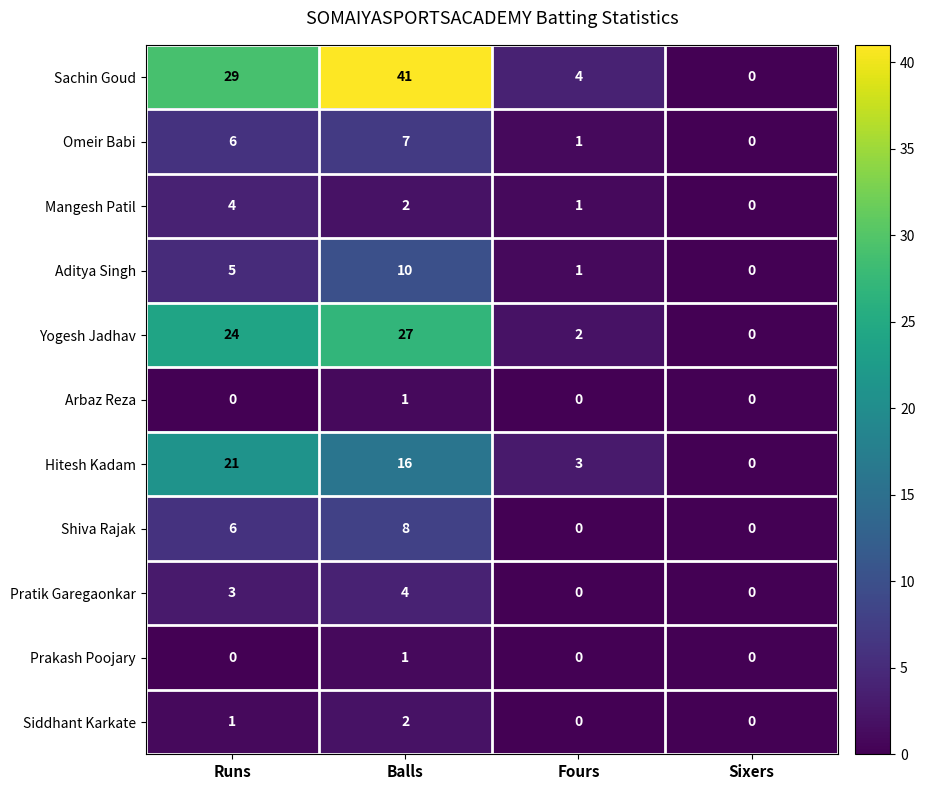

At which category is the sum across all series the highest?

Balls